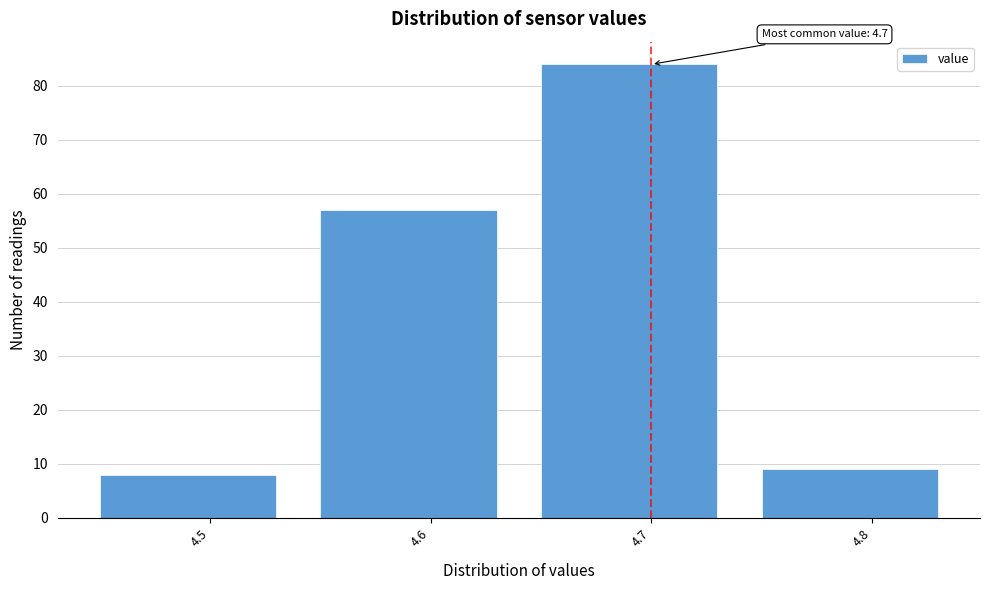

Which range on the x-axis has the tallest bar?

4.65 to 4.75